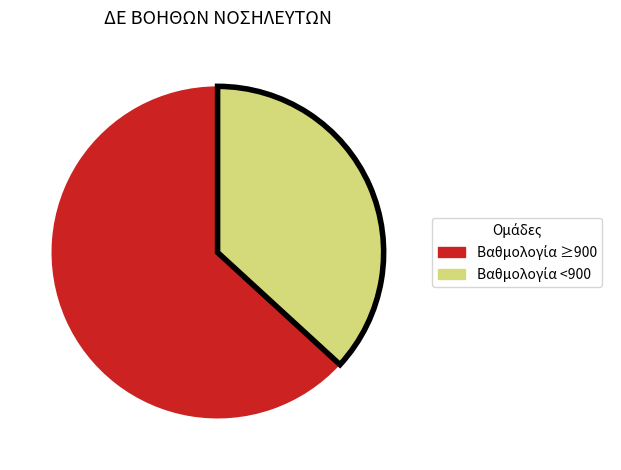

Does any single category account for the majority?

Yes